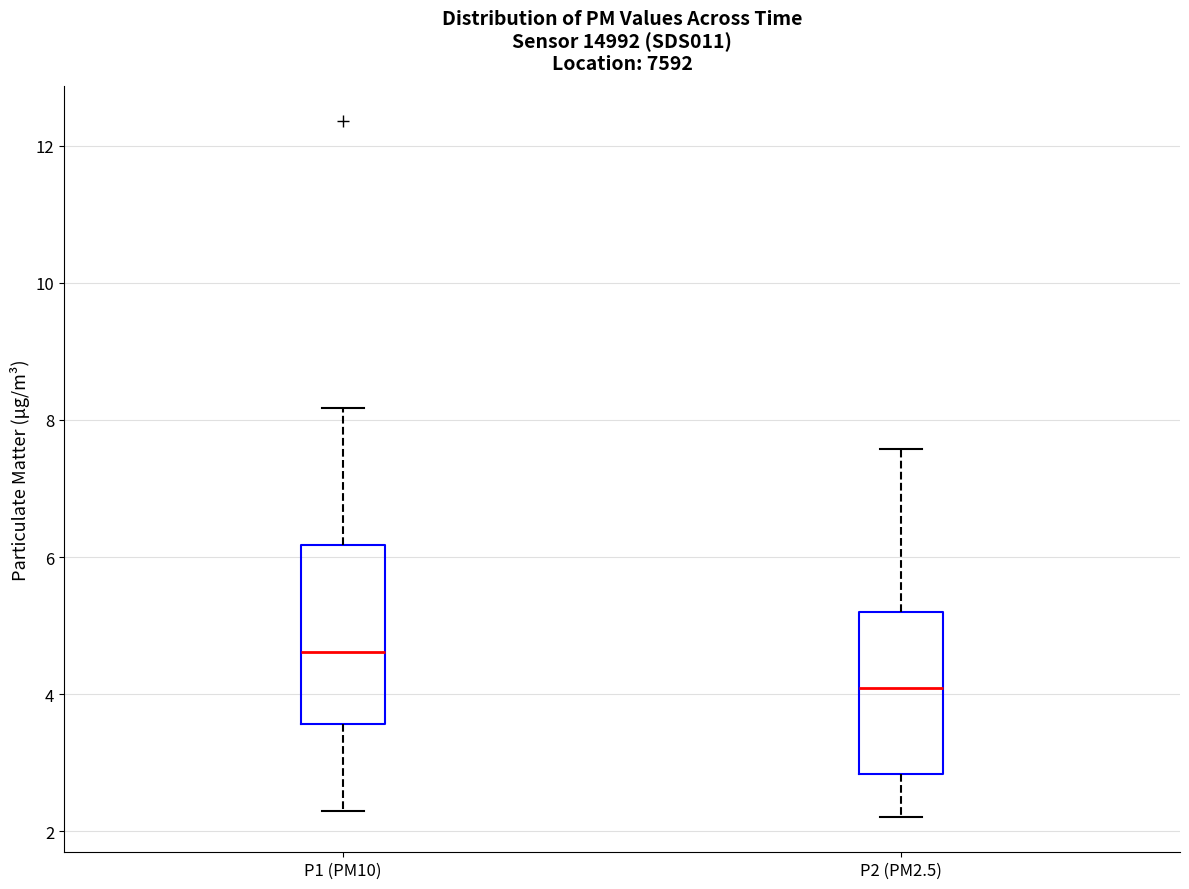

Reading left to right, read every box against the y-axis: the position of its median line, the range the box covers, and the ends of its whiskers. The values are not printed on the chart, so give them approximately, as read against the axis.

P1 (PM10): median 4.6, box 3.6 to 6.2, whiskers 2.4 to 8.2
P2 (PM2.5): median 4.0, box 2.8 to 5.2, whiskers 2.2 to 7.6